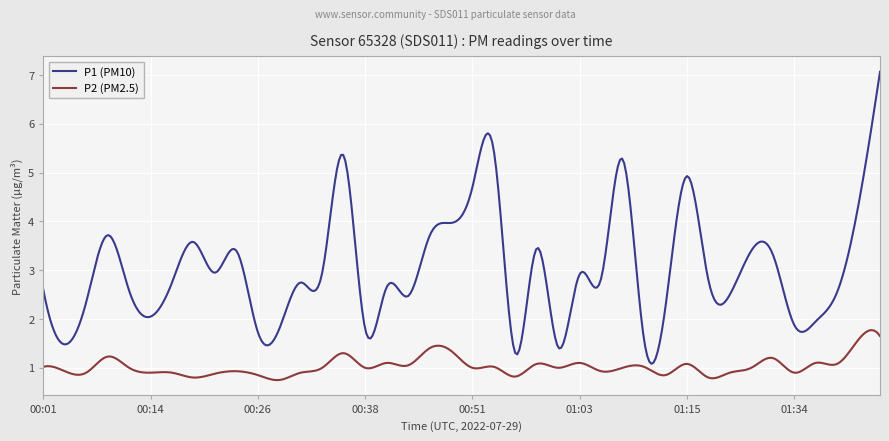

True or false: P2 (PM2.5) and P1 (PM10) intersect in this chart.

False